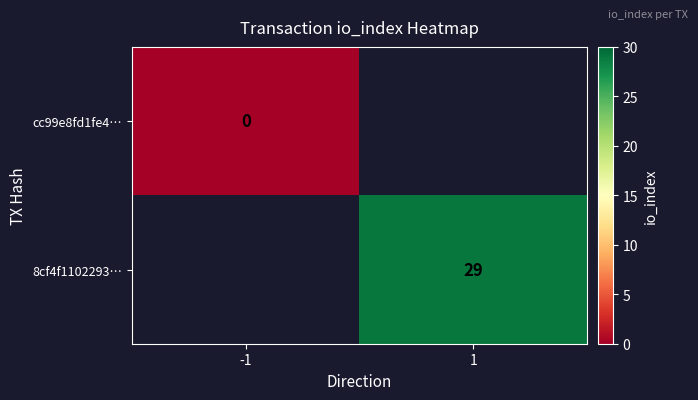

The value of 8cf4f1102293… at 1 is 29. True or false?

True